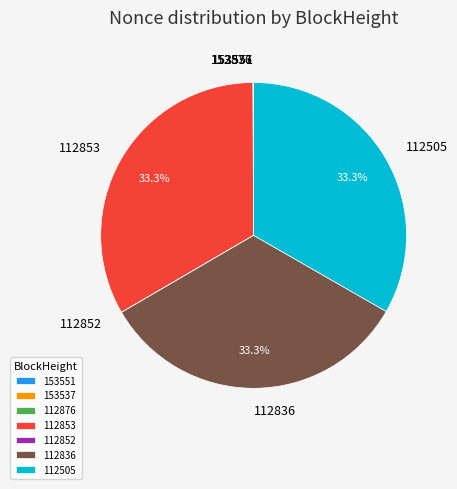

What percentage is NOT represented by 112836?

66.7%